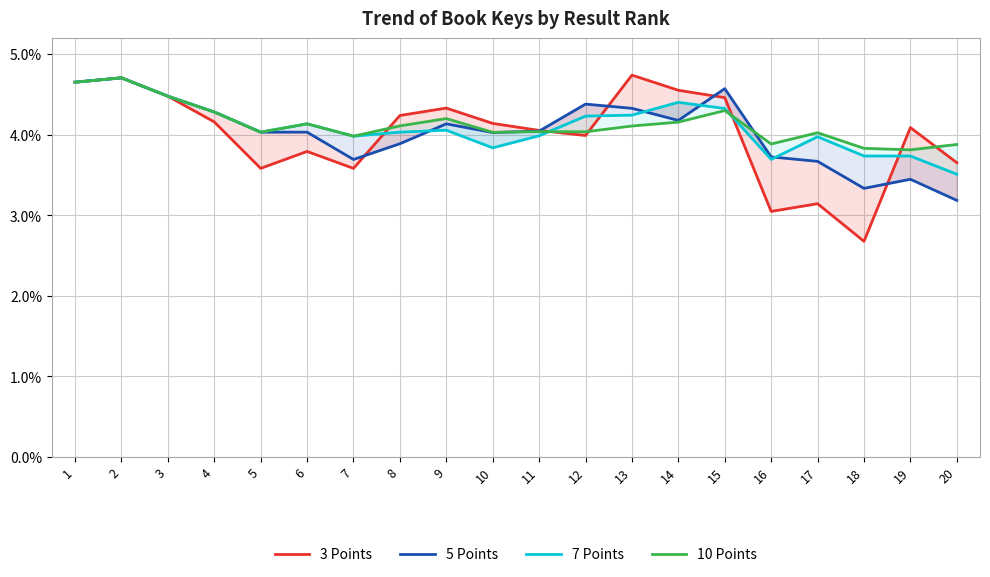

What is the maximum value for 5 Points?

4.7